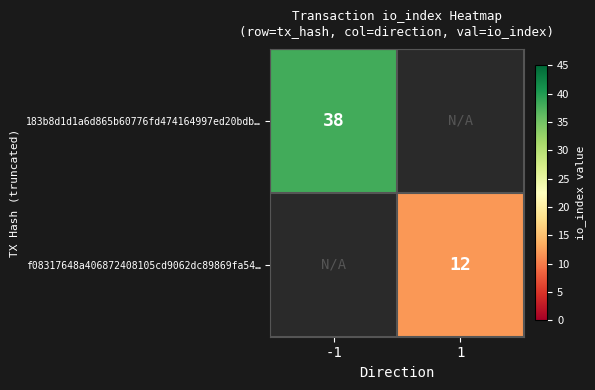

The value of f08317648a406872408105cd9062dc89869fa54… at 1 is 21. True or false?

False